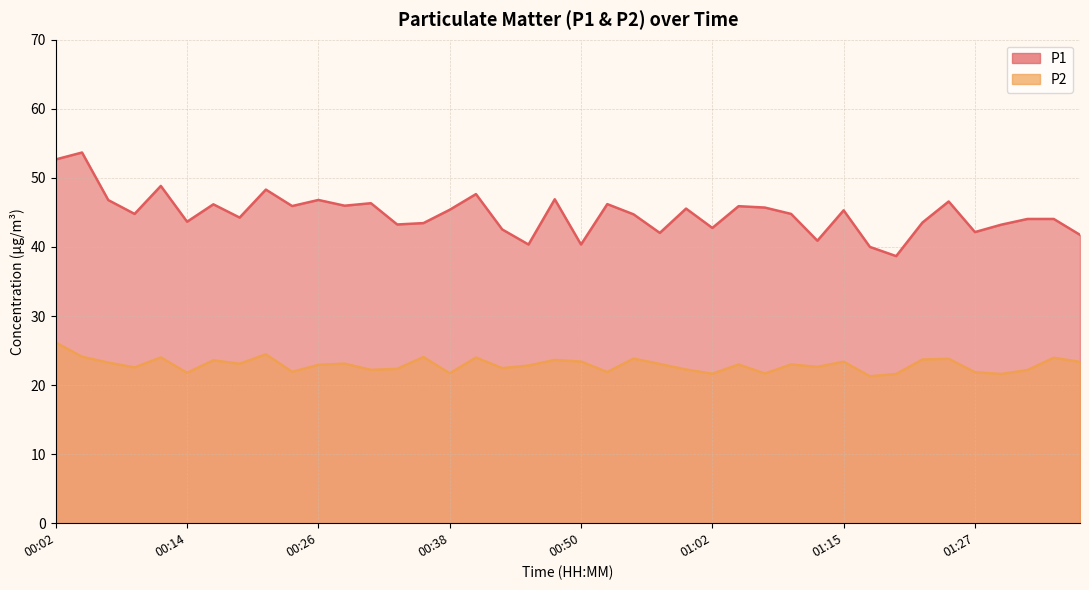

What are all the series names shown in the legend?

P1, P2